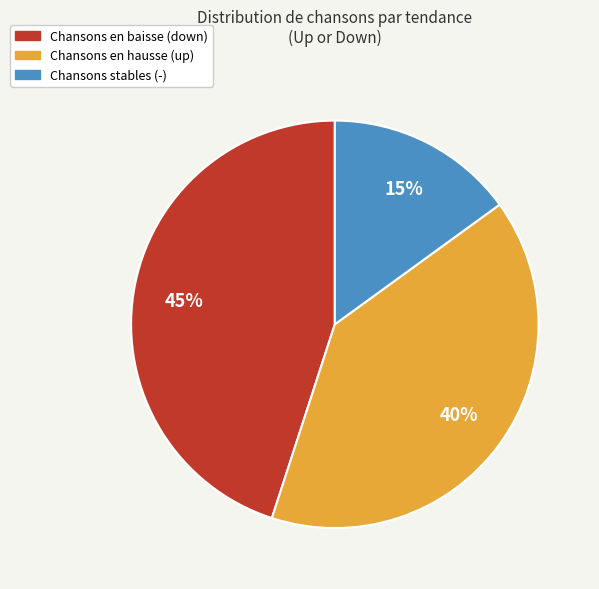

Is there a majority slice in this chart?

No